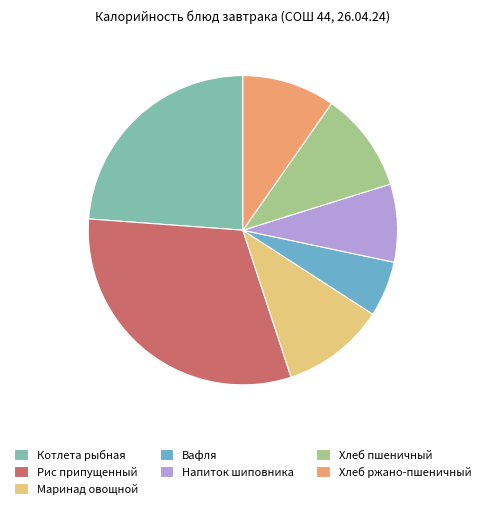

Count the number of slices in the pie.

7